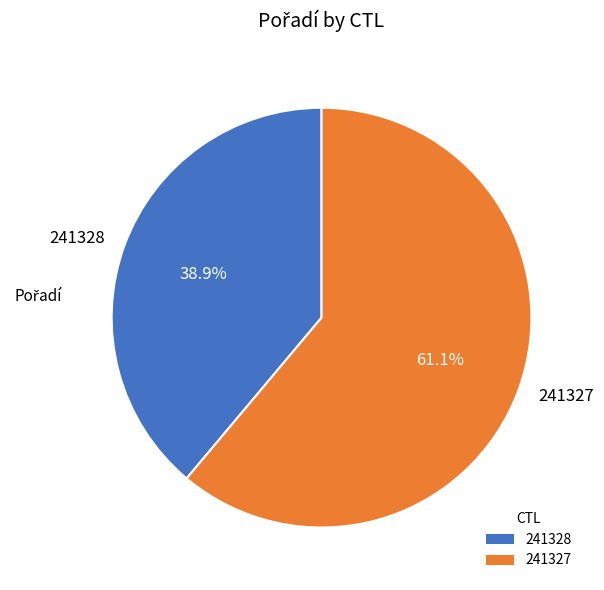

True or false: 241327 accounts for 61% of the total.

True